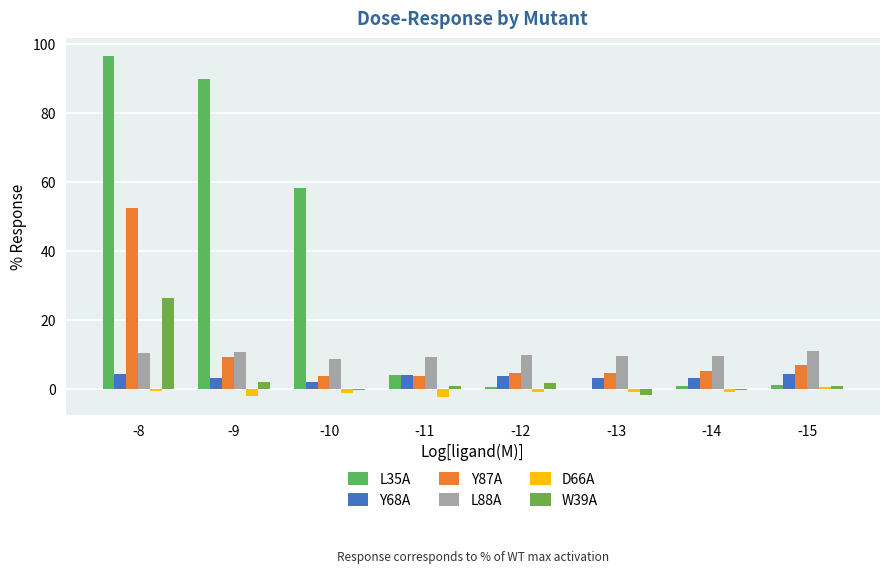

What is the value of the L88A bar at the 8th from the left?

11.0